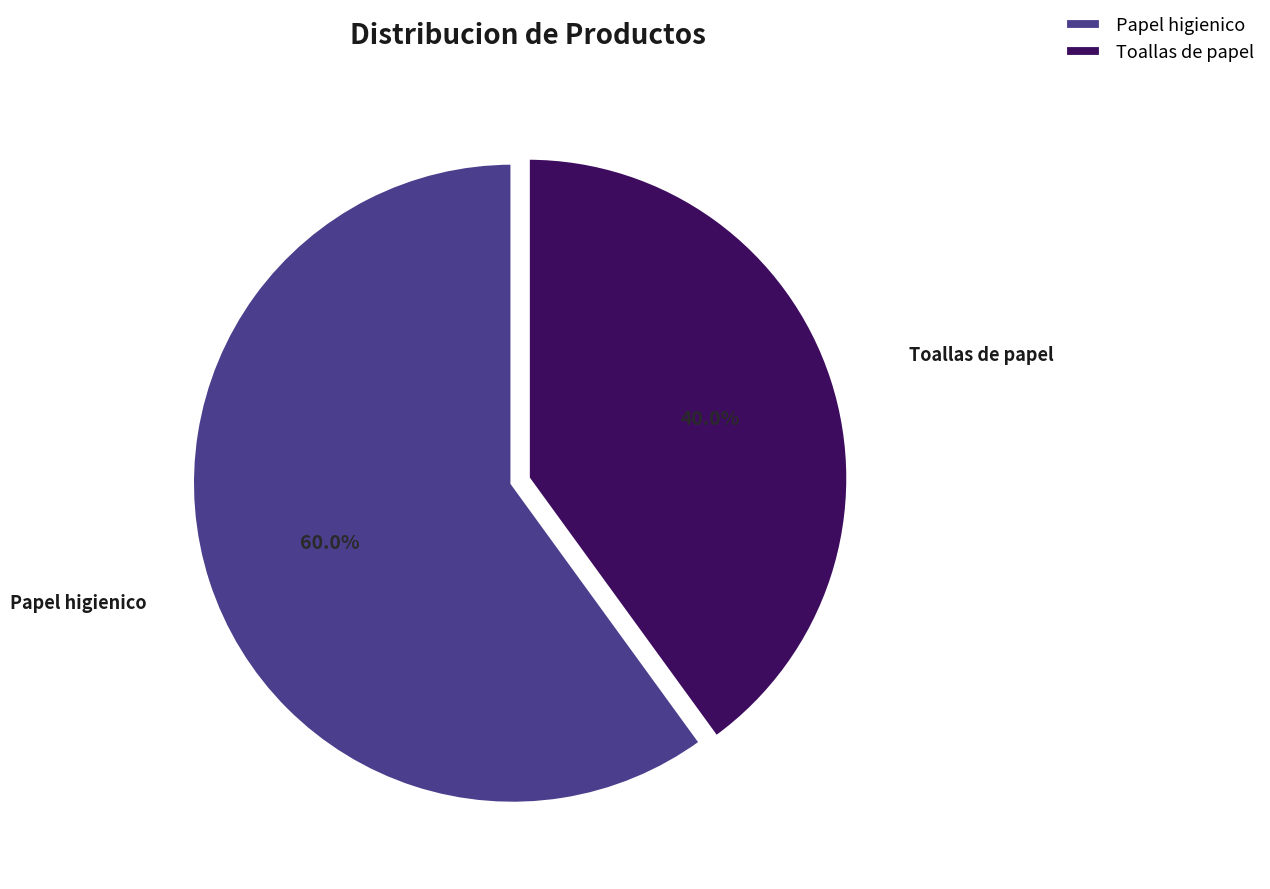

Which category has the smallest portion of the pie?

Toallas de papel